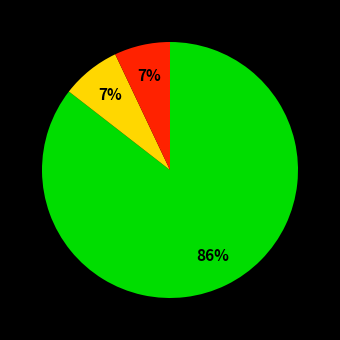

How many slices are in this pie chart?

3